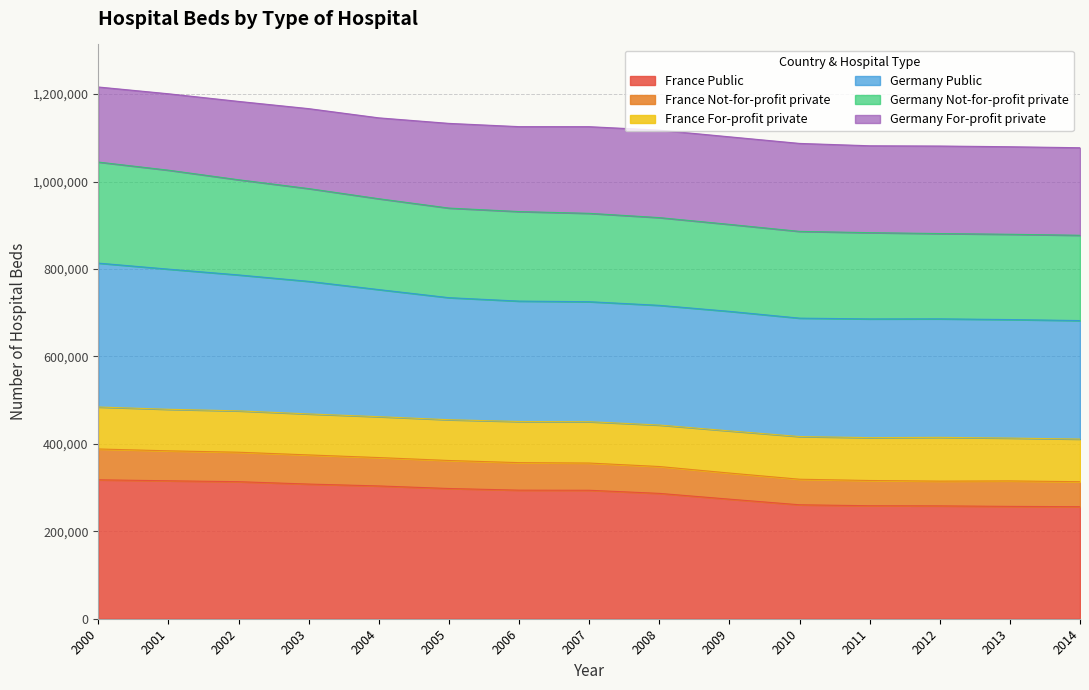

At which label does France Public first exceed 293829?

2000